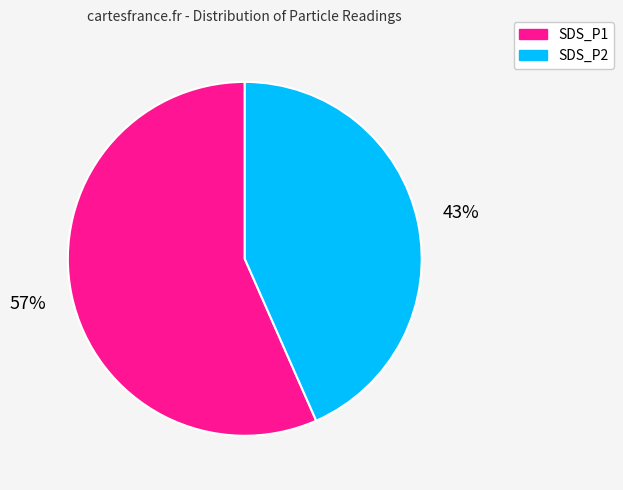

Combined, do SDS_P2 and SDS_P1 account for over 50%?

Yes